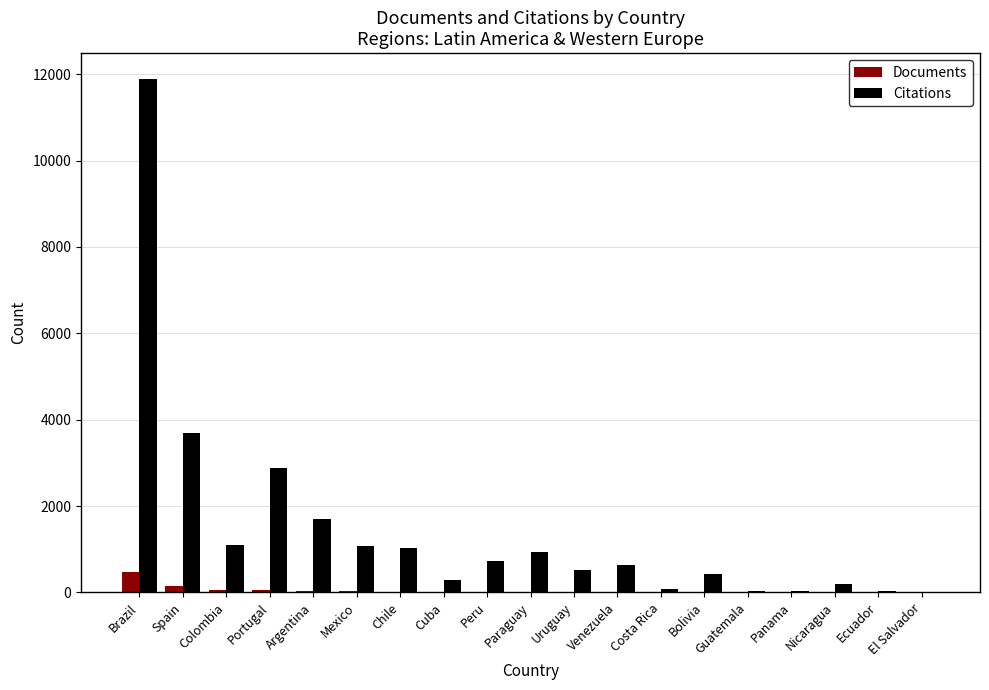

Which category has the highest value in the Citations series?

Brazil